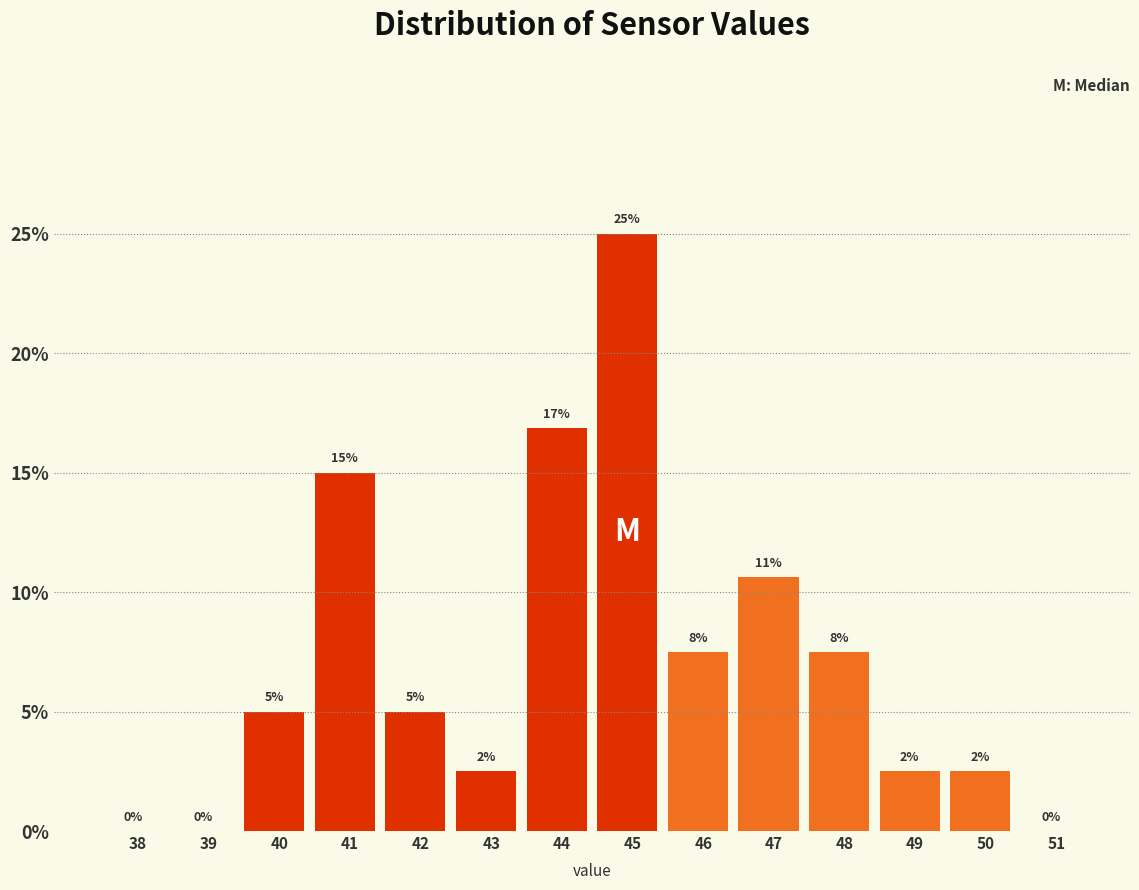

Which category has the highest value across all series?

45